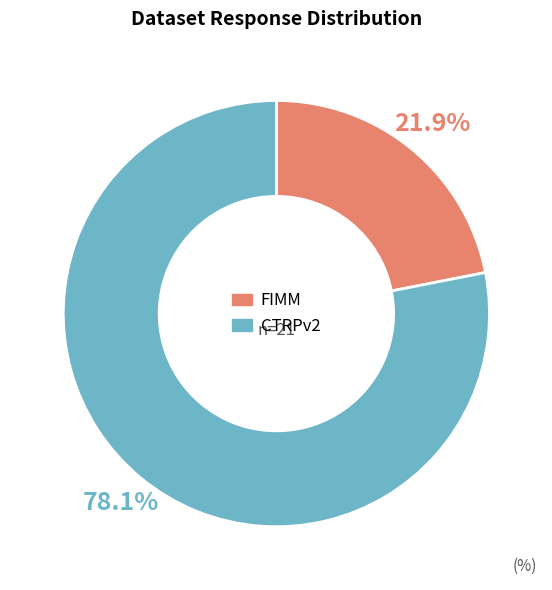

To the nearest percent, what is the average slice percentage?

50%